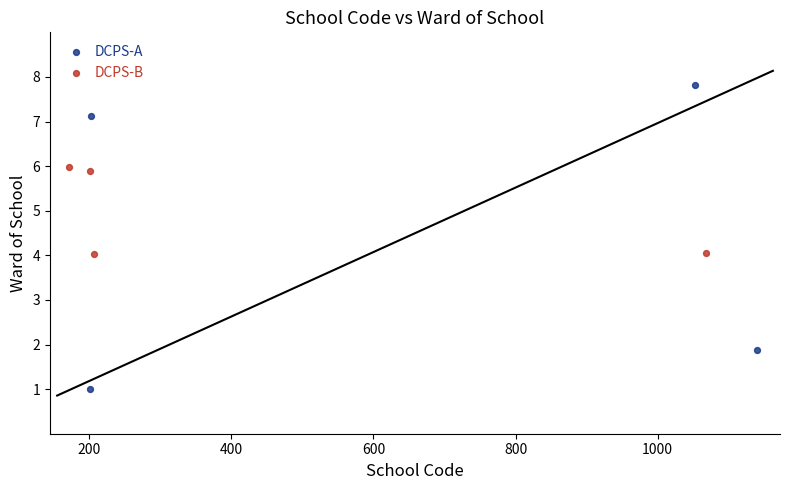

Which series has the largest Y range (max minus min)?

DCPS-A